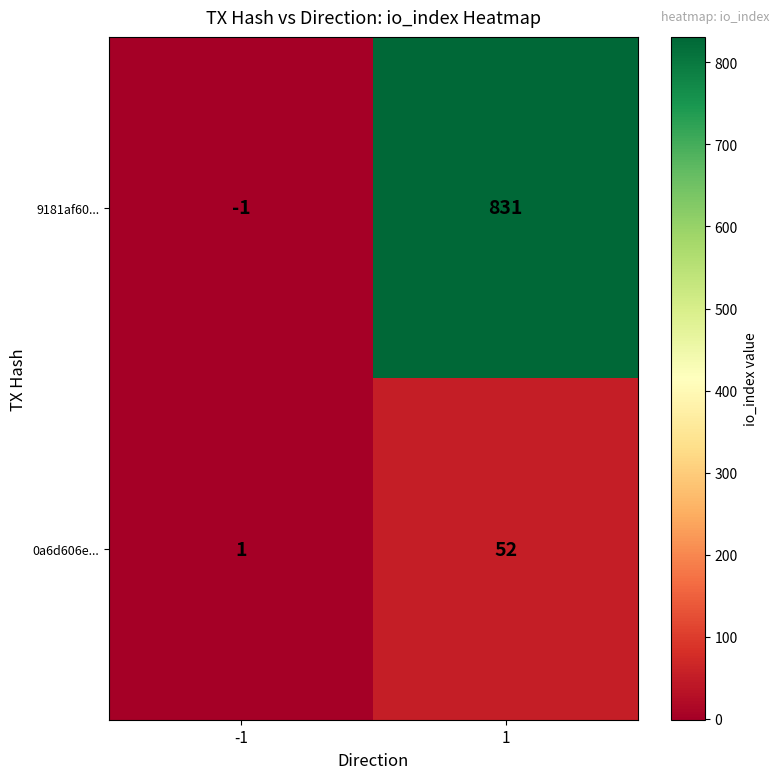

The 0a6d606e... series shows 1 at -1. True or false?

True